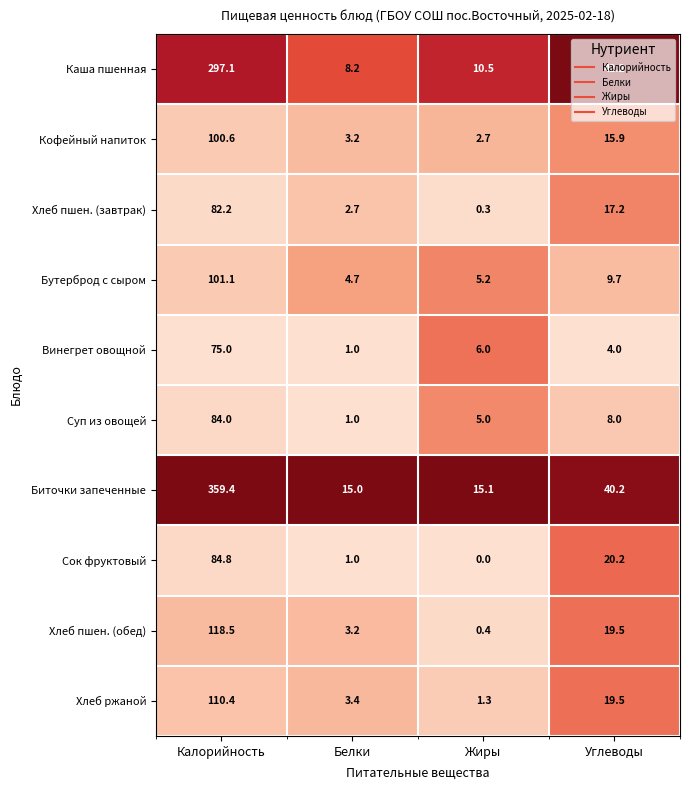

Is the value of Сок фруктовый at Жиры greater than the value of Кофейный напиток at Калорийность?

No